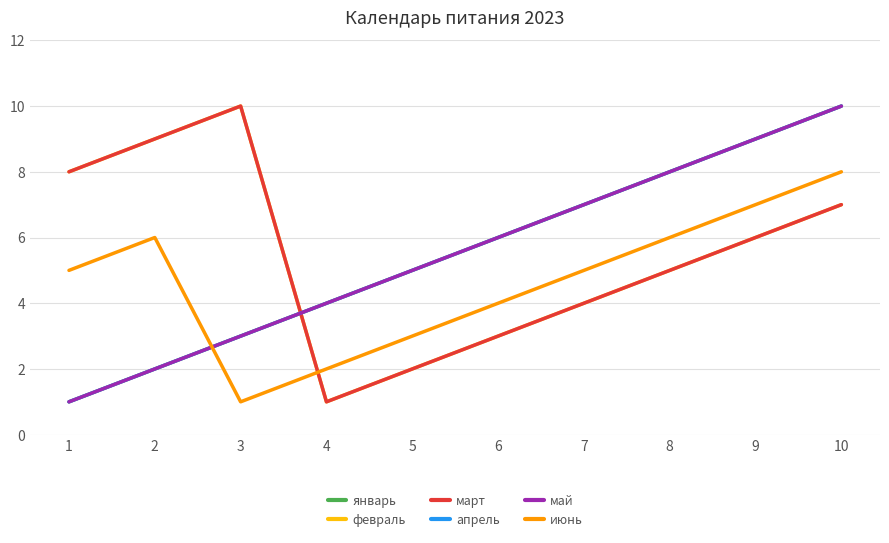

What is the difference between the highest and lowest values at 8?

3